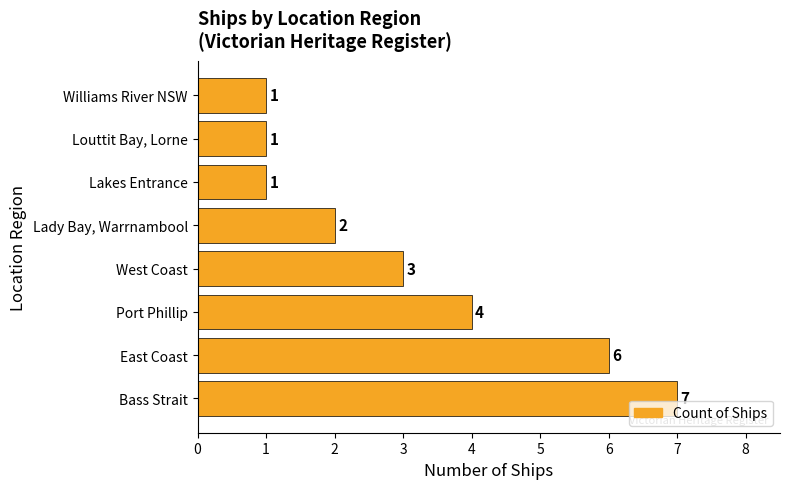

True or false: the data shows 1 at Williams River NSW.

True